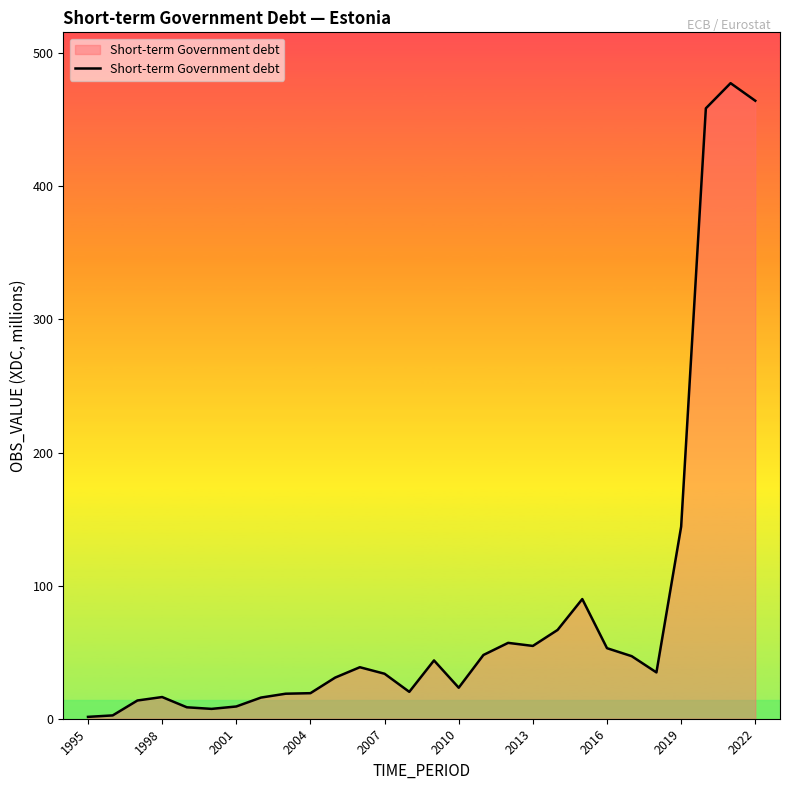

What is the difference between the maximum and minimum values?

476.1